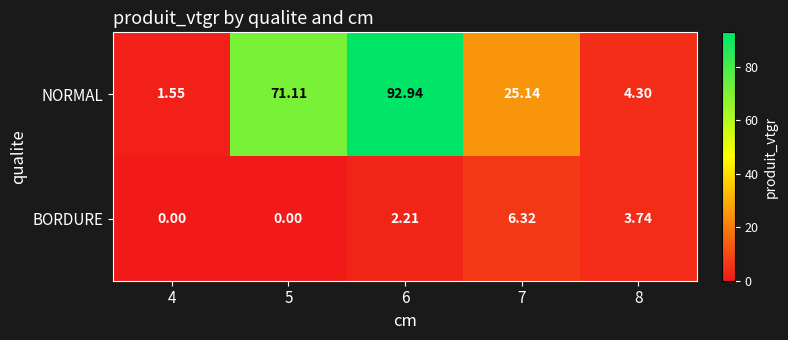

Which series has the largest total across all categories?

NORMAL